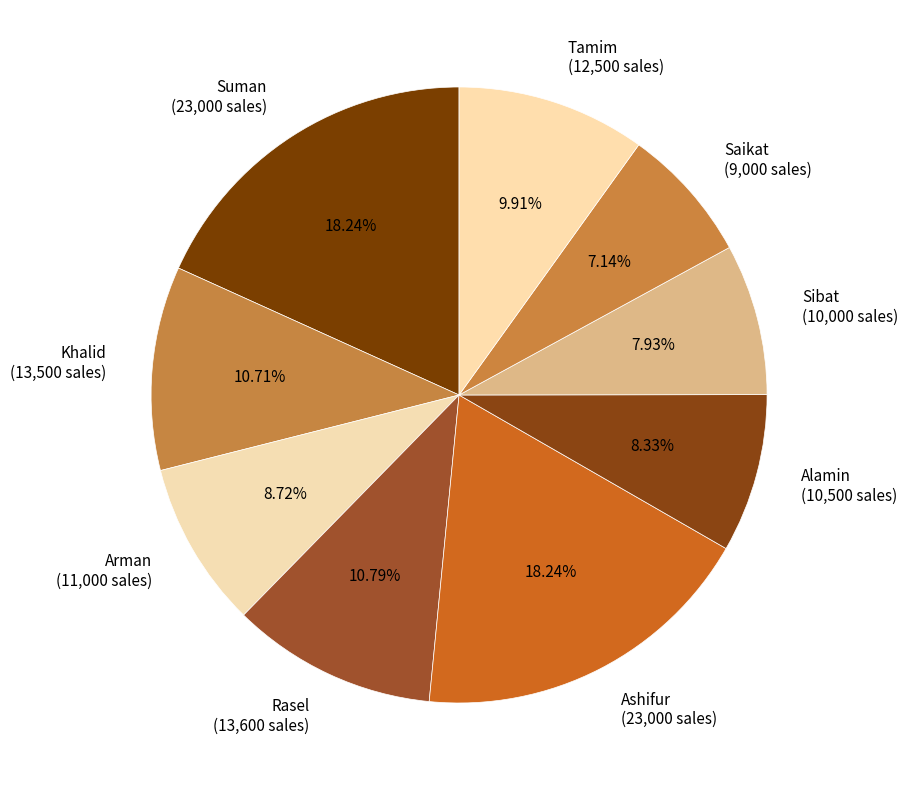

Which has a higher value, Alamin (10,500 sales) or Rasel (13,600 sales)?

Rasel (13,600 sales)